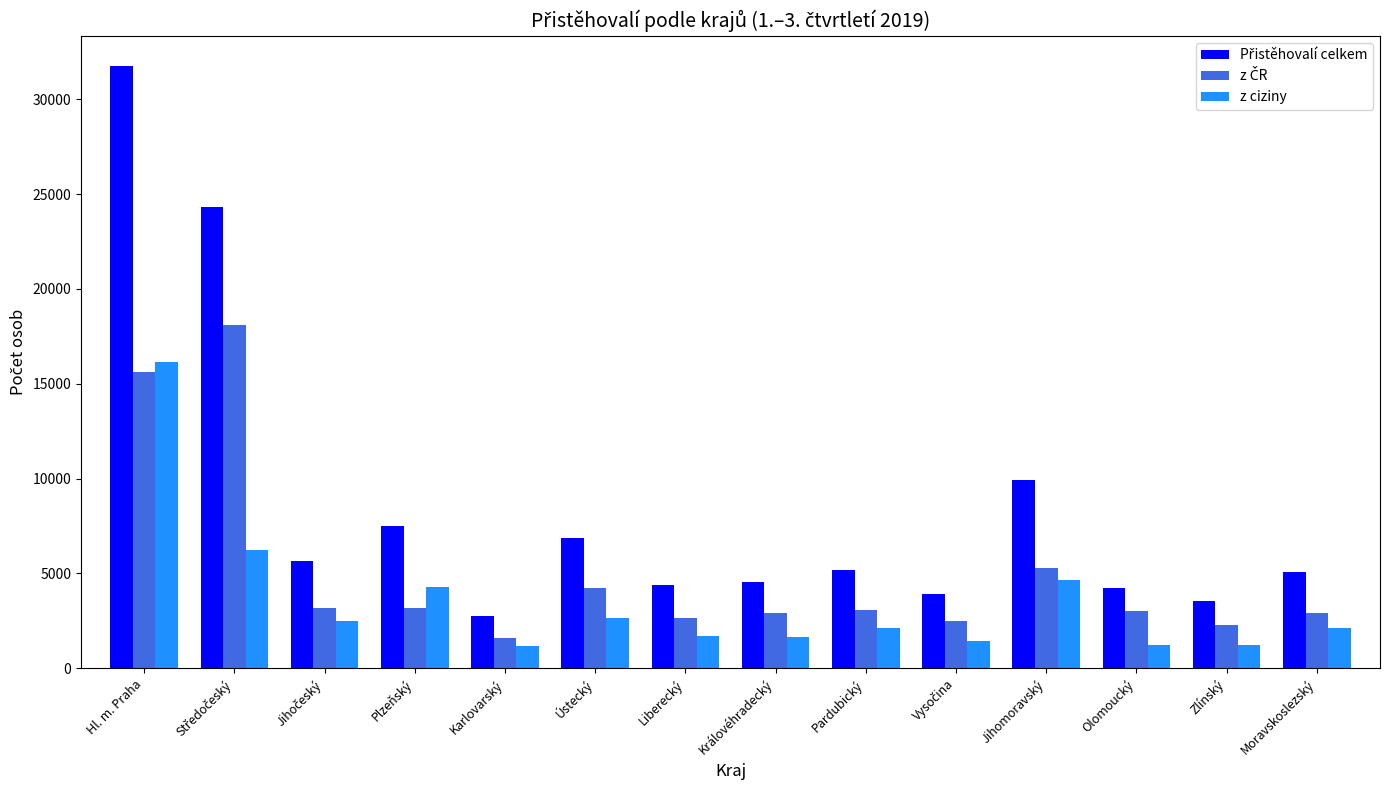

Read the z ciziny value at Pardubický.

2149